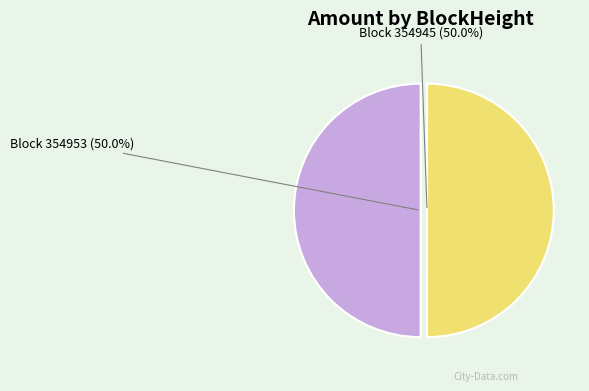

Count the number of slices in the pie.

2